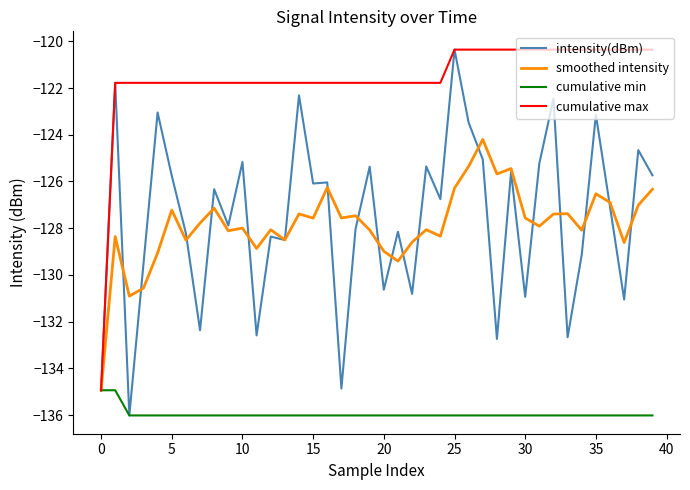

What is the minimum value for cumulative max?

-134.9